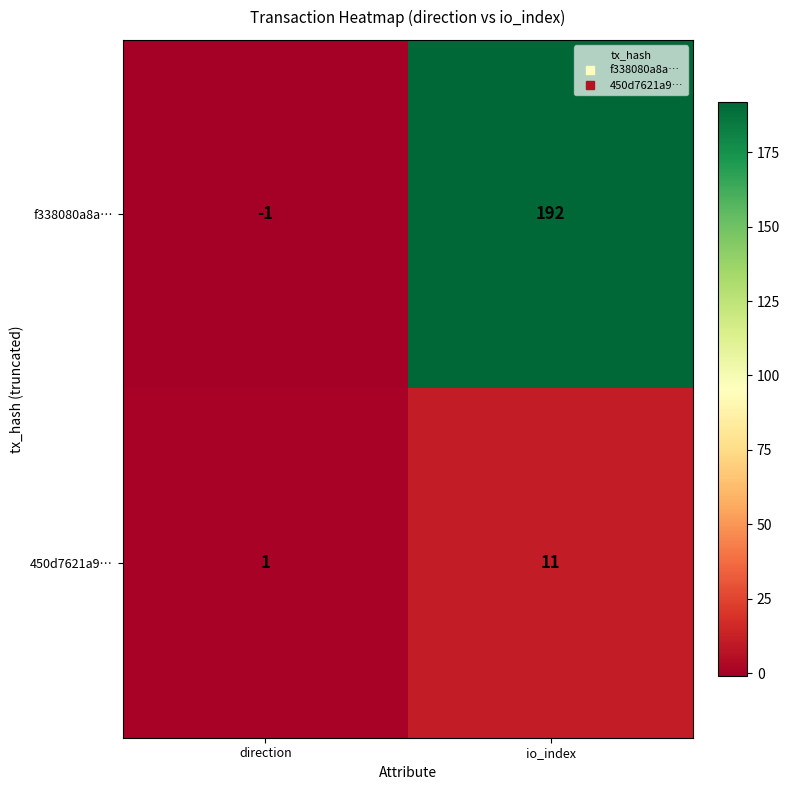

Rank the series by their average value, from highest to lowest.

f338080a8a…, 450d7621a9…